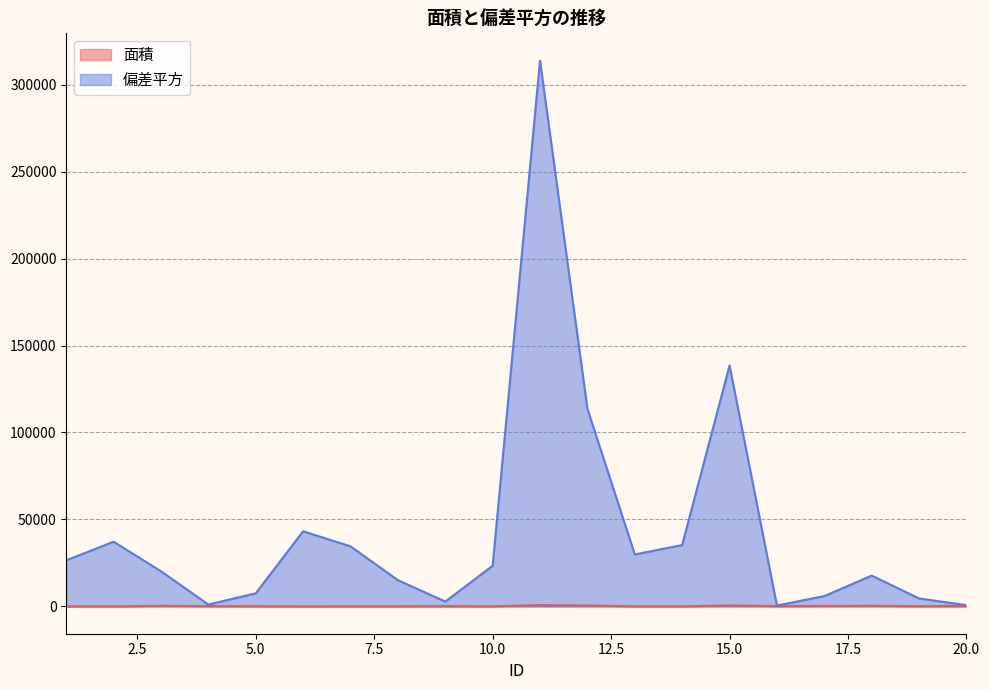

At 18, list the series in order from smallest to largest.

面積, 偏差平方